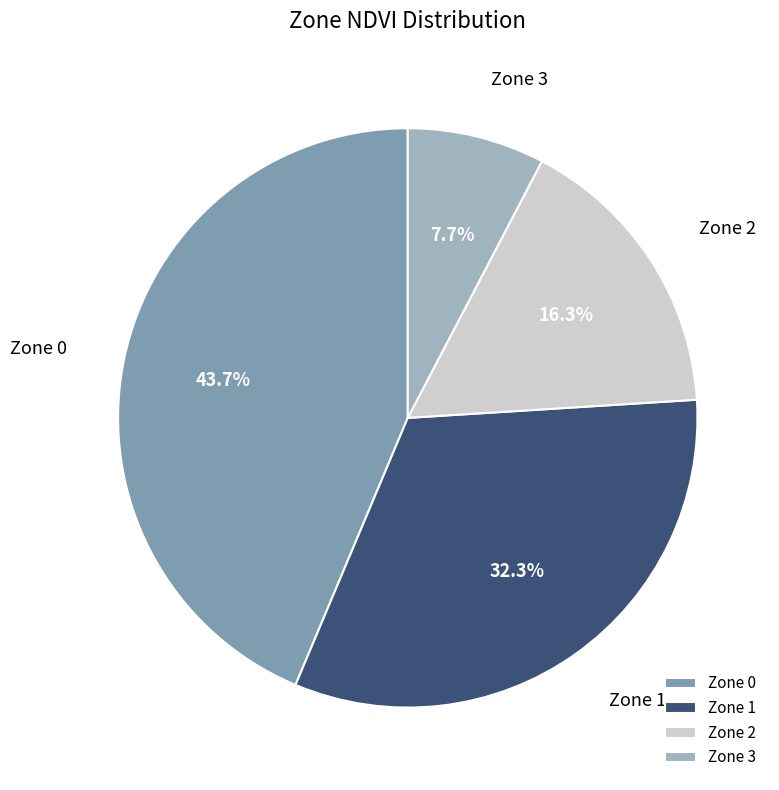

Rank the categories by value from highest to lowest.

Zone 0, Zone 1, Zone 2, Zone 3